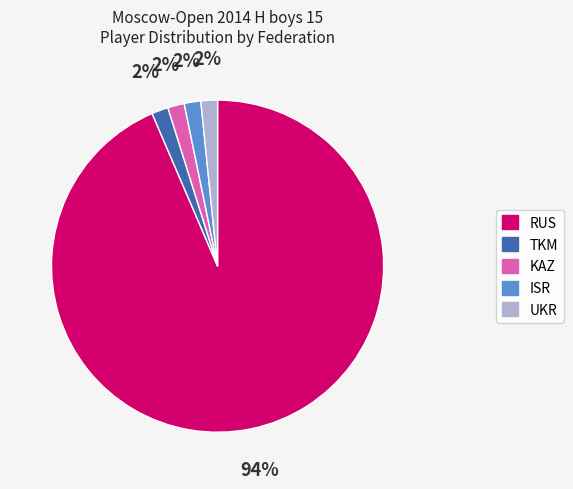

Is it true that UKR is 2% of the pie?

True